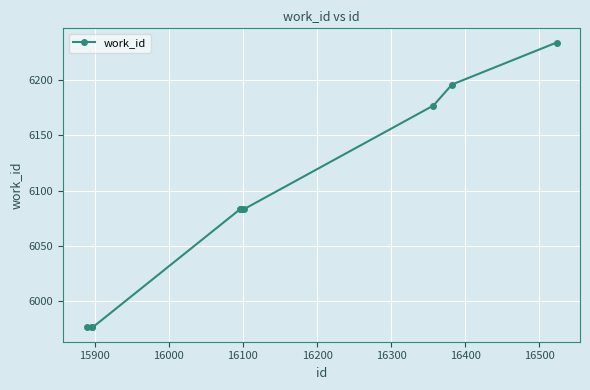

How many categories are shown in the chart?

10